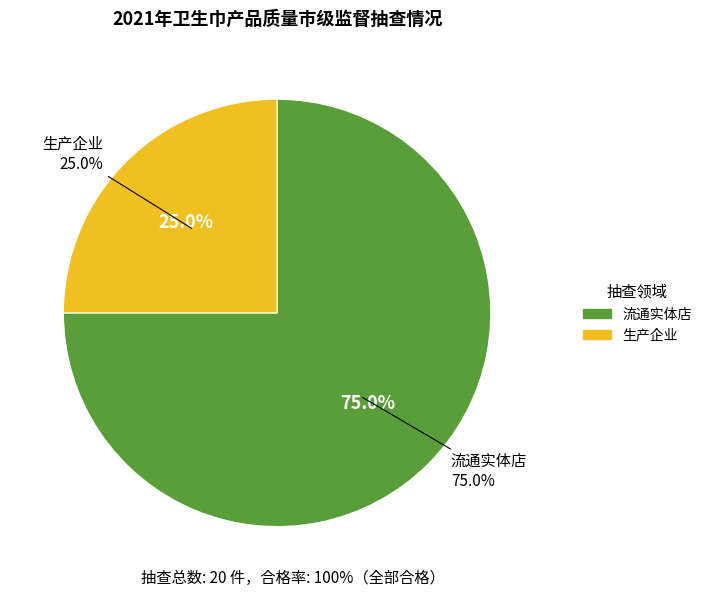

Approximately how many times larger is the value at 流通实体店 compared to 生产企业?

3.0